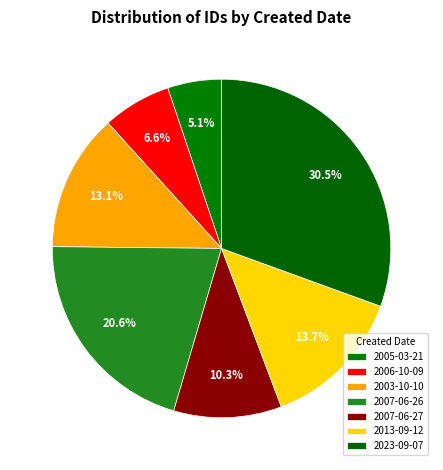

How many slices are in this pie chart?

7